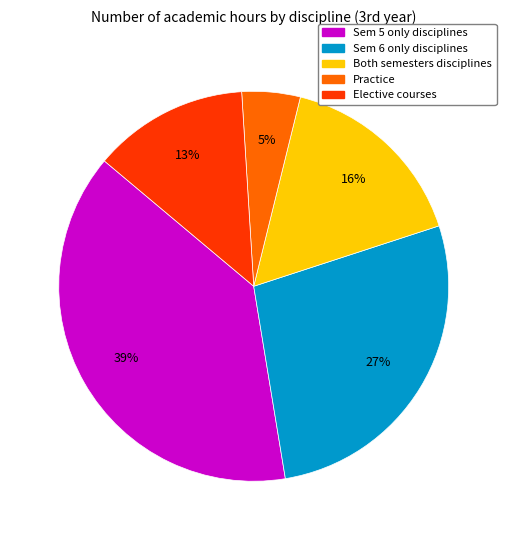

To the nearest percent, what portion does Sem 5 only disciplines represent?

39%